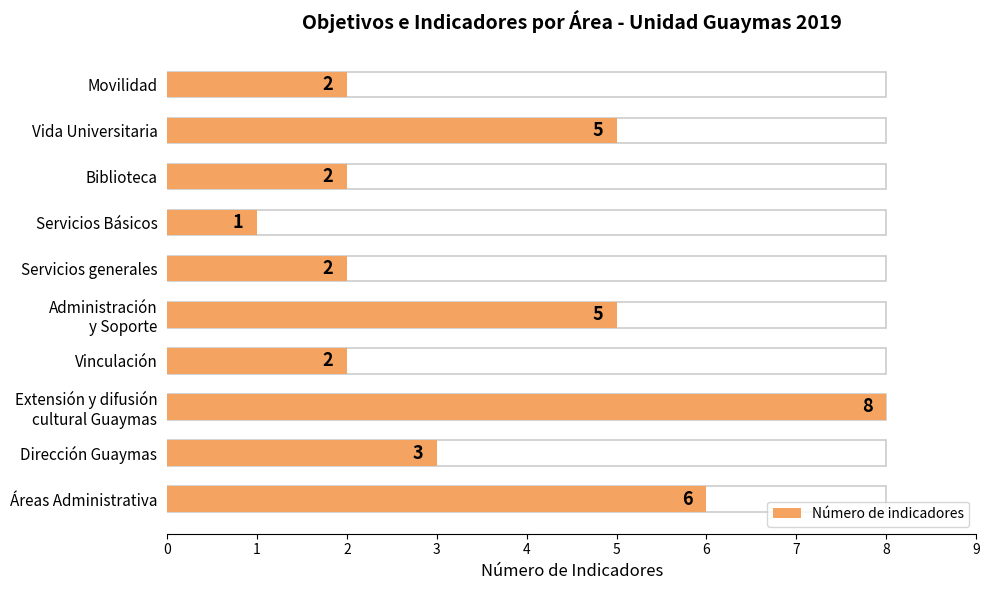

What is the average value?

4